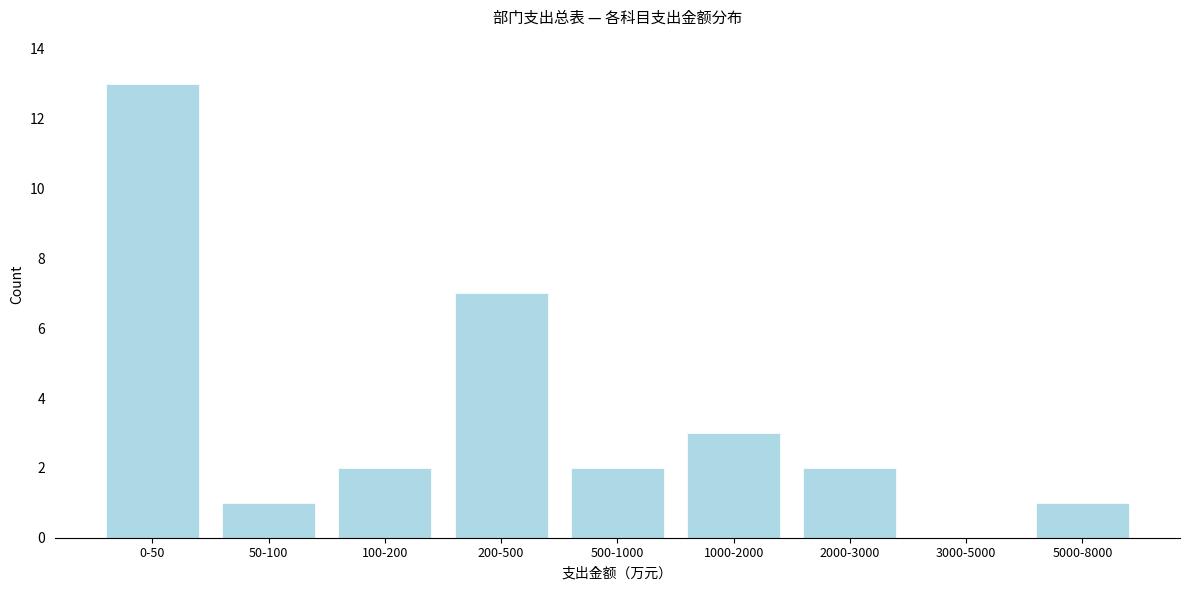

Reading left to right, what are all the values shown in this chart?

0-50=13	50-100=1	100-200=2	200-500=7	500-1000=2	1000-2000=3	2000-3000=2	3000-5000=0	5000-8000=1